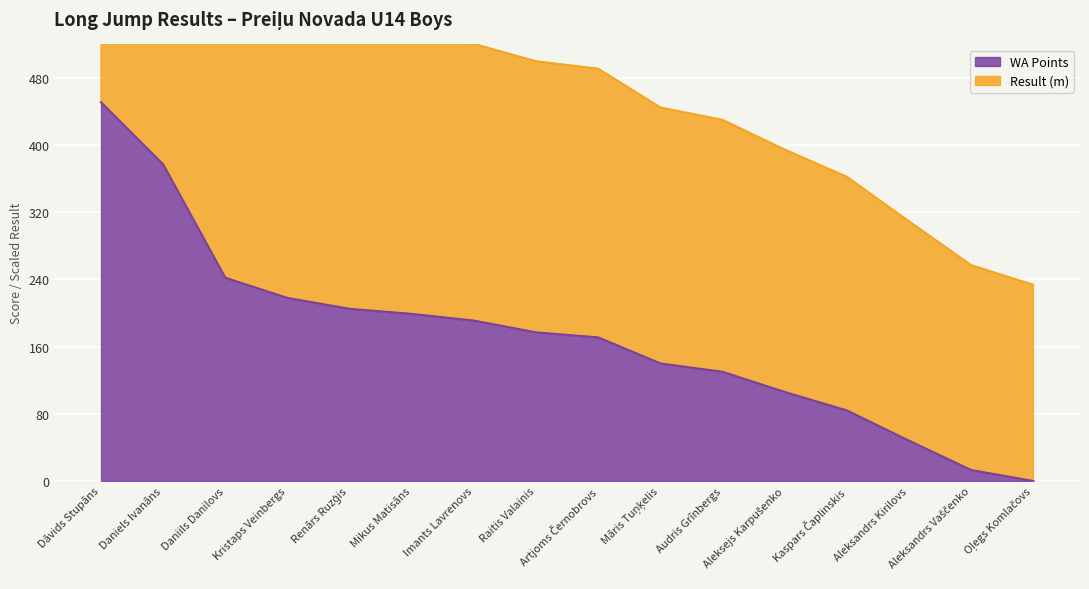

Rank the series at Kaspars Čaplinskis from lowest to highest value.

WA Points, Result (m)